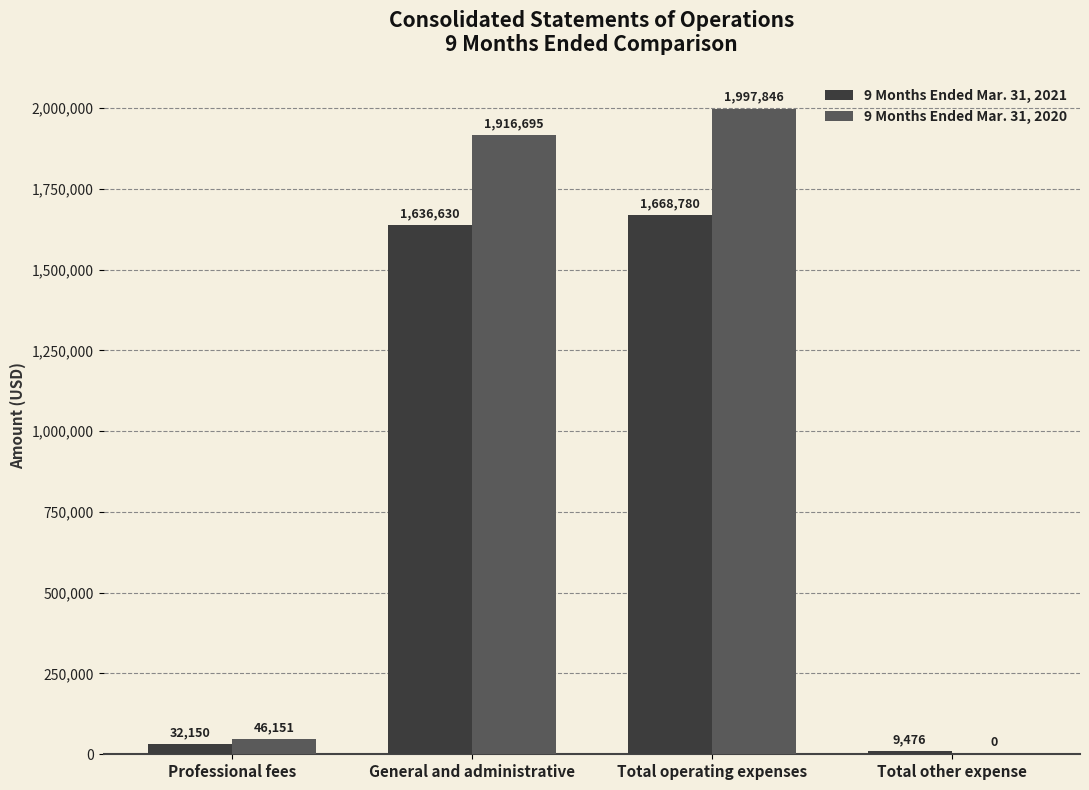

What is the highest value of the 9 Months Ended Mar. 31, 2021 series?

1668780